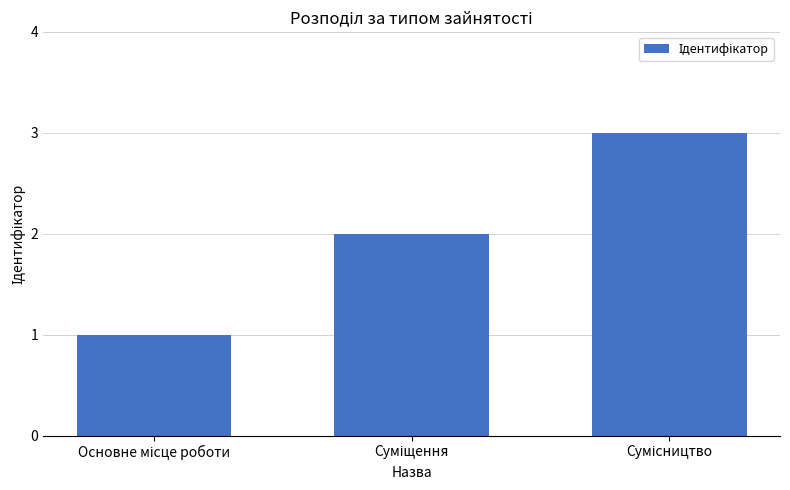

What is the maximum value shown in the chart?

3